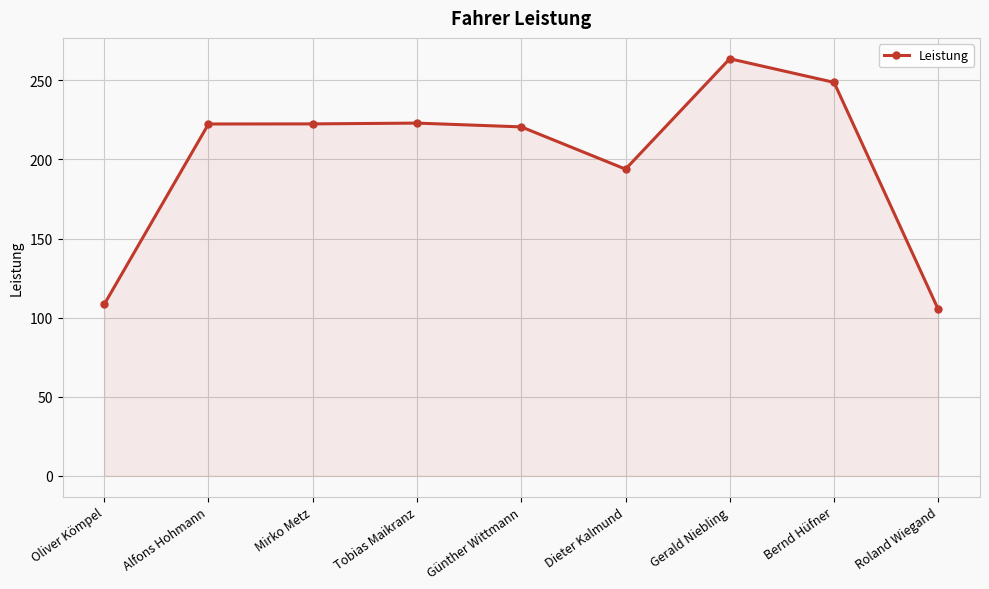

True or false: there are more than 1 points higher than both neighbors.

True